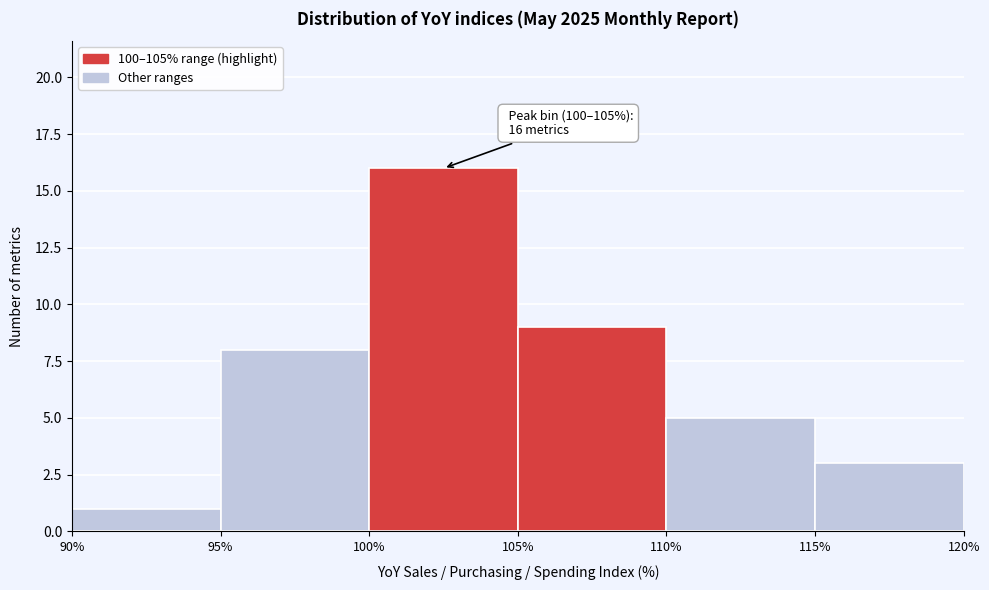

Over which range of the x-axis is the bar tallest?

100% to 105%